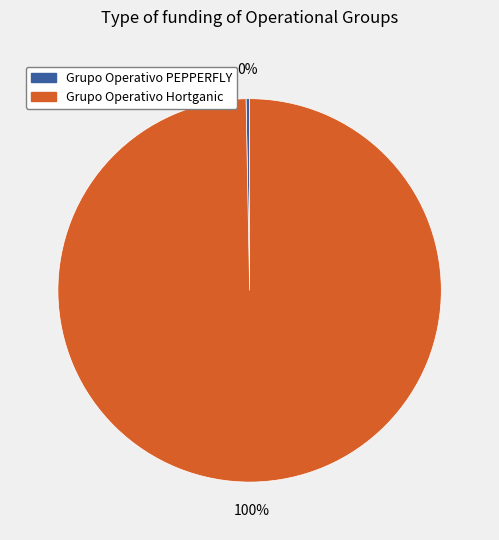

What percentage is the Grupo Operativo Hortganic slice, to the nearest percent?

100%